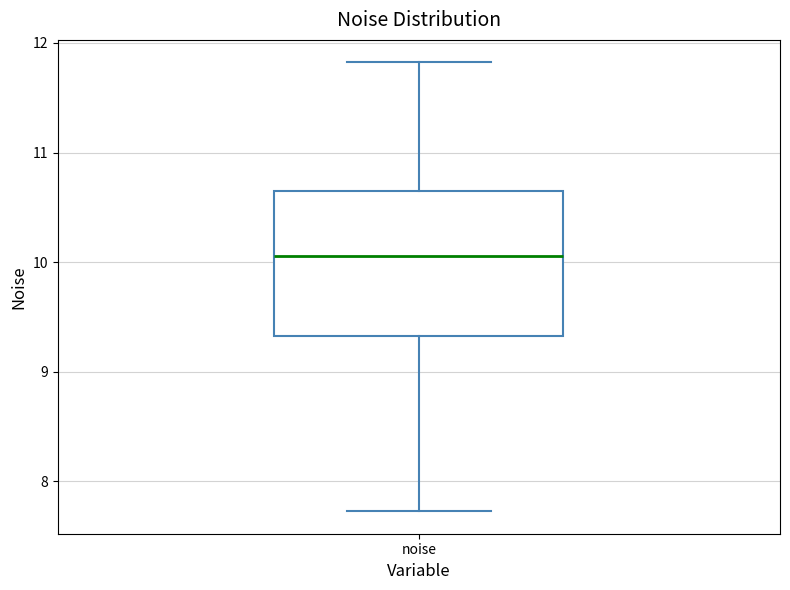

Transcribe this box plot: give where the median line is, the range the box spans, and where the two whiskers end, as read against the y-axis. The values are not printed on the chart, so give them approximately, as read against the axis.

median 10.1, box 9.3 to 10.7, whiskers 7.7 to 11.8